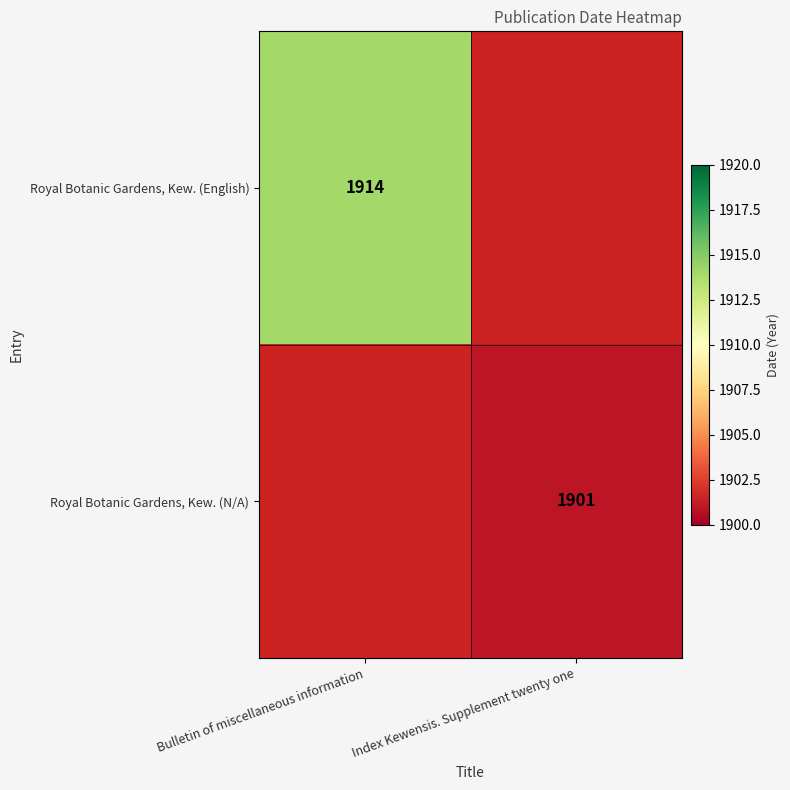

Is it true that Royal Botanic Gardens, Kew. (N/A) equals 2906 at Index Kewensis. Supplement twenty one?

False